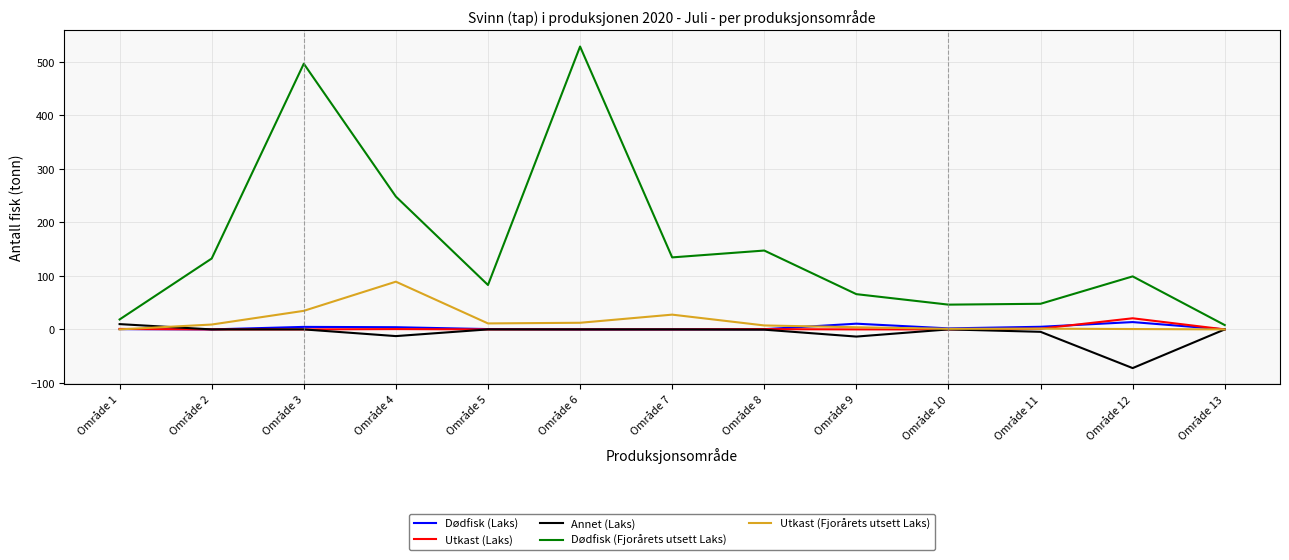

Which series has the largest total across all categories?

Dødfisk (Fjorårets utsett Laks)